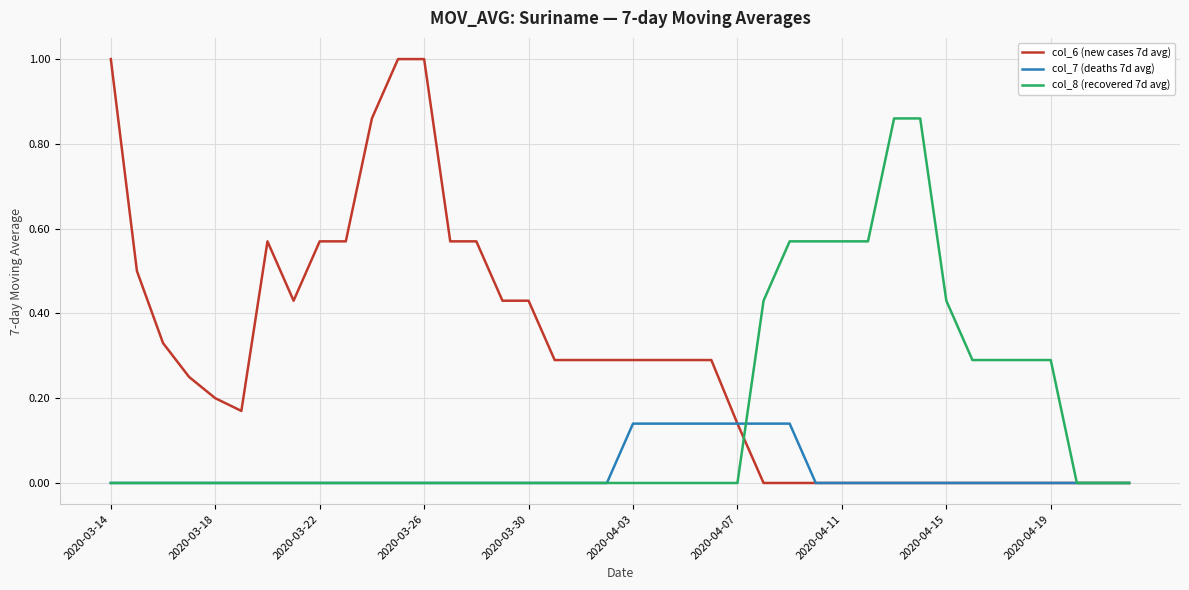

Which series has the largest range (max minus min)?

col_6 (new cases 7d avg)